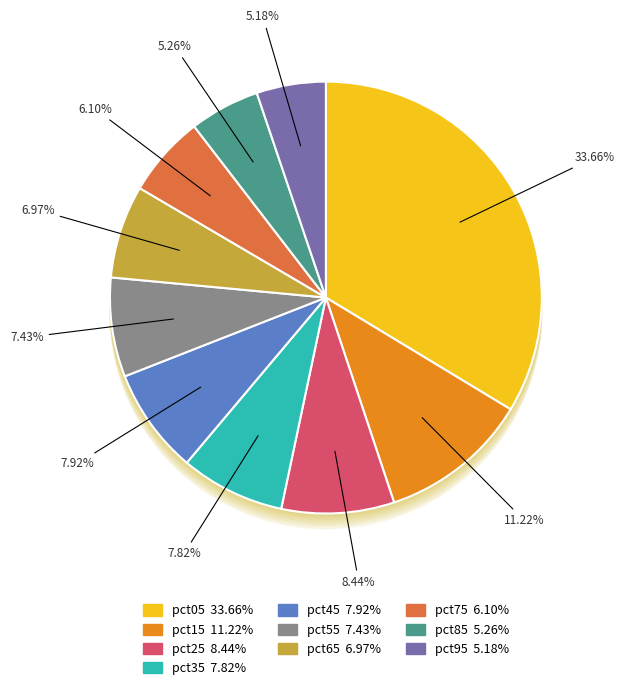

What is the smallest slice in the pie chart?

pct95